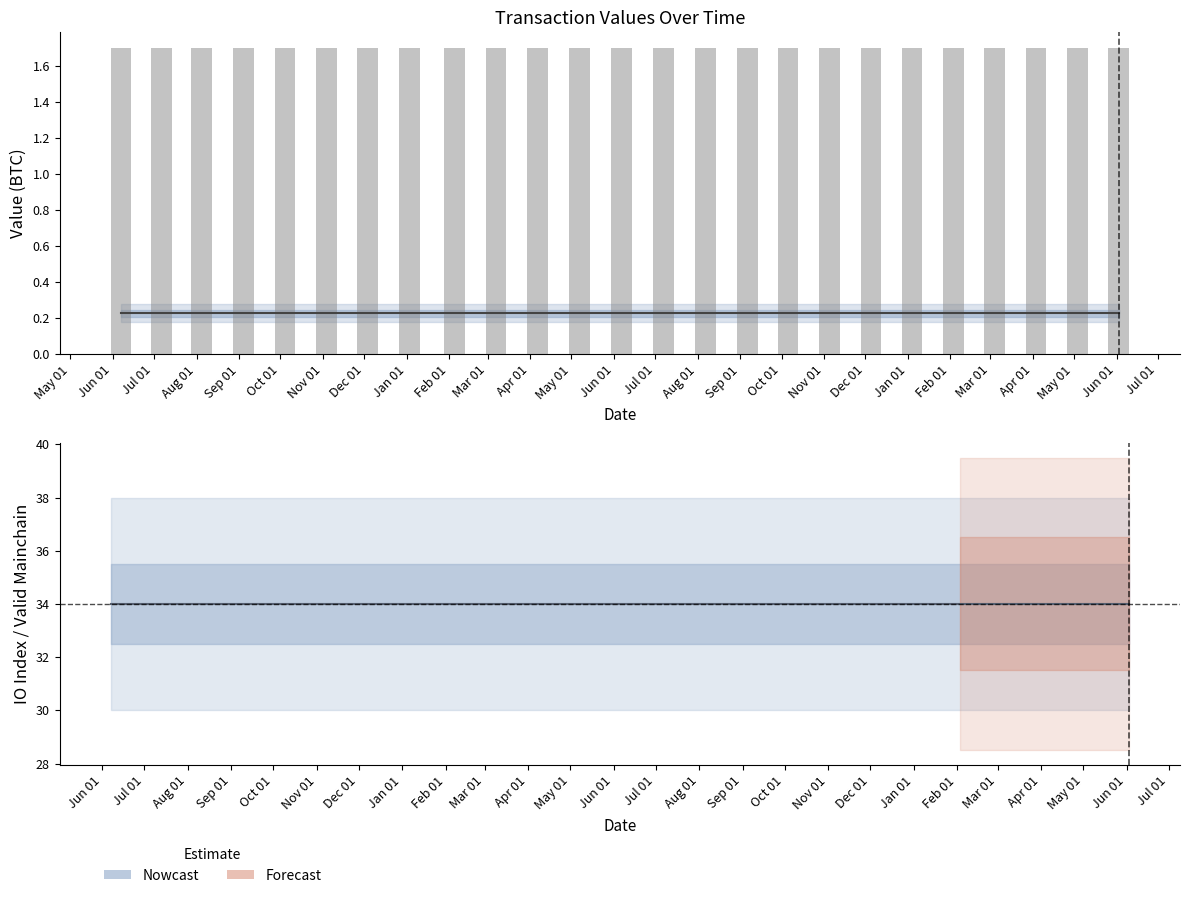

What is the highest value of the value series?

0.2